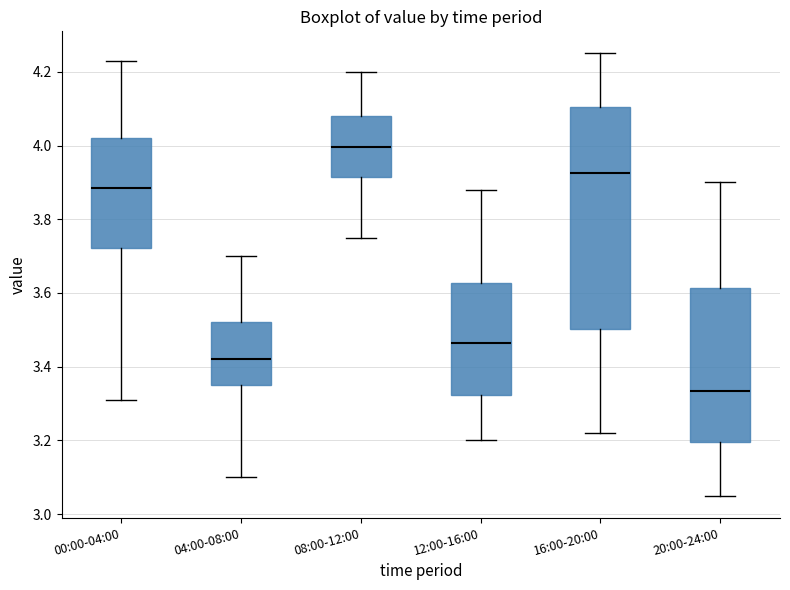

Where does the upper whisker of the box for 16:00-20:00 end on the y-axis? The values are not printed on the chart, so give them approximately, as read against the axis.

4.26